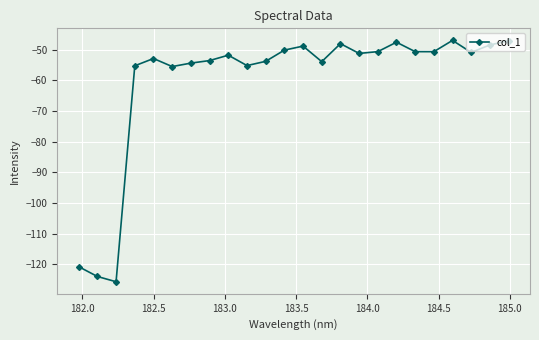

Is this an area chart (filled region under the line)?

No